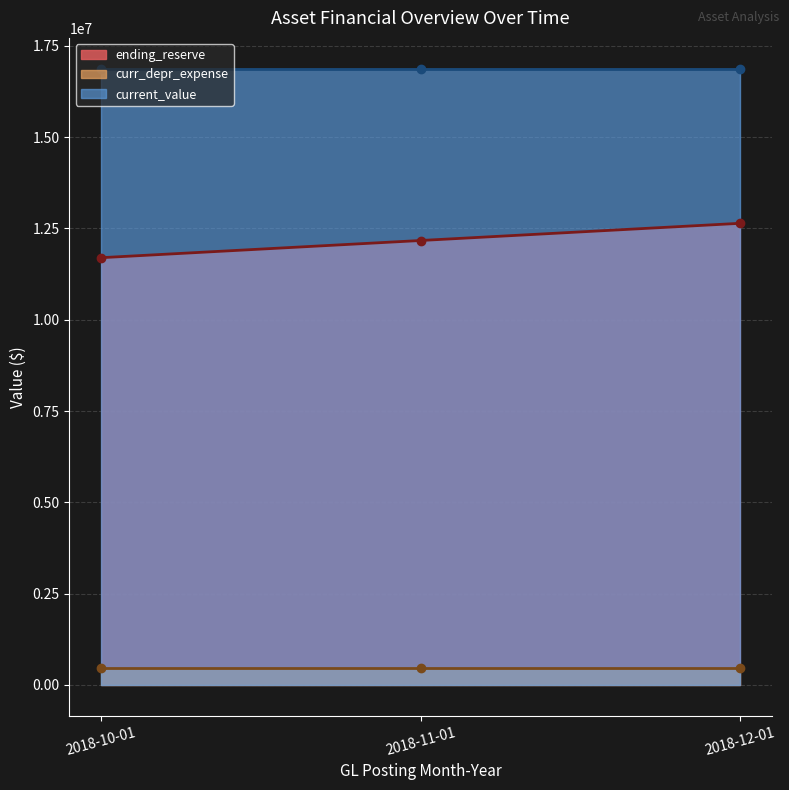

What is the lowest value of the ending_reserve series?

11700569.9